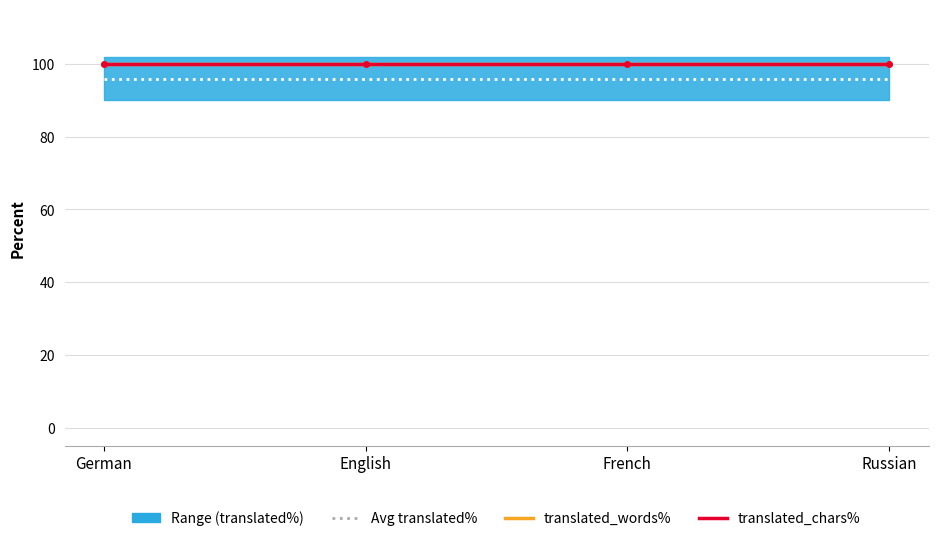

List the series in order of their peak value, lowest first.

Avg translated%, translated_words%, translated_chars%